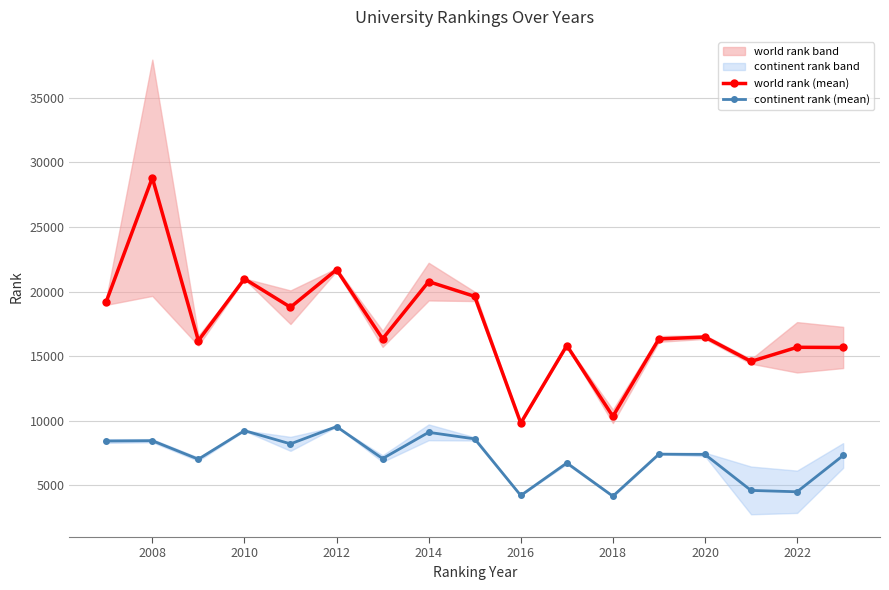

Reading left to right, transcribe all the data shown in this chart.

world rank (mean): 19227.0	28814.5	16208.5	20993.5	18794.0	21701.0	16347.5	20776.0	19631.5	9828.5	15829.5	10347.5	16342.0	16486.0	14599.5	15693.0	15680.0
continent rank (mean): 8438.5	8463.5	7031.5	9242.5	8218.5	9555.5	7078.5	9111.5	8603.5	4223.5	6738.5	4168.5	7423.5	7401.0	4615.0	4510.0	7320.0